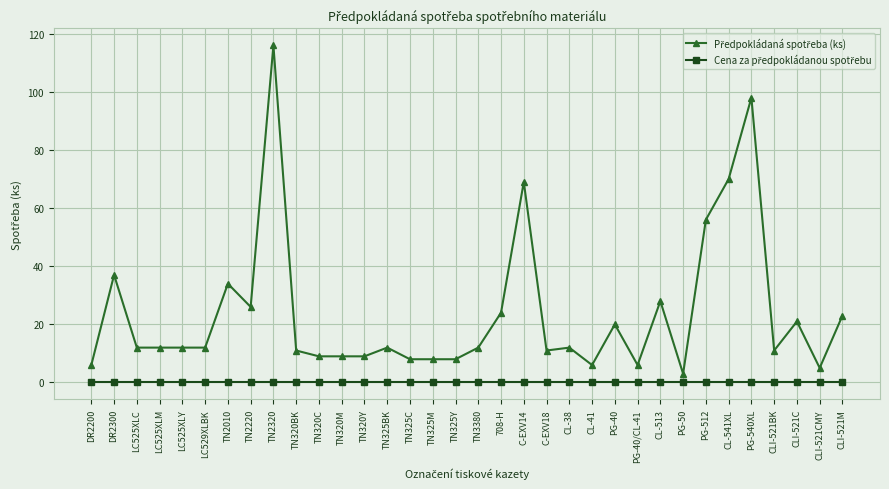

What is the difference between the highest and lowest values at TN2320?

116